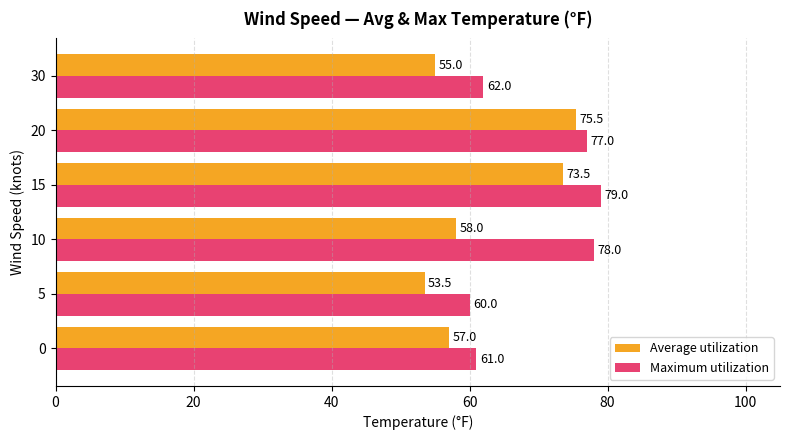

Rank the series by their average value, from lowest to highest.

Average utilization, Maximum utilization